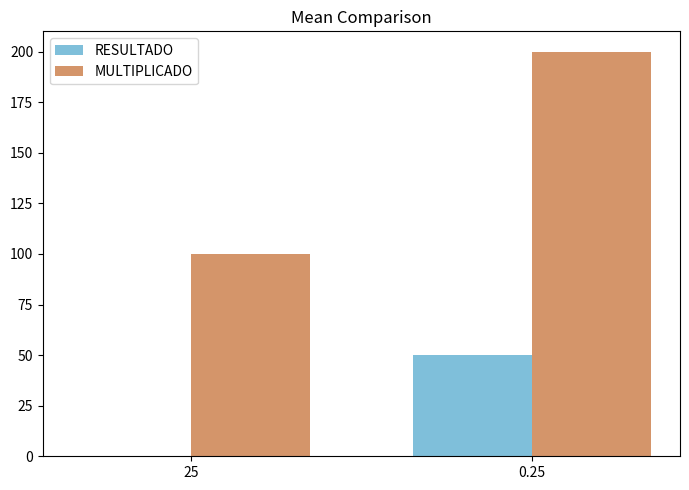

What is the maximum value shown in the chart?

200.0